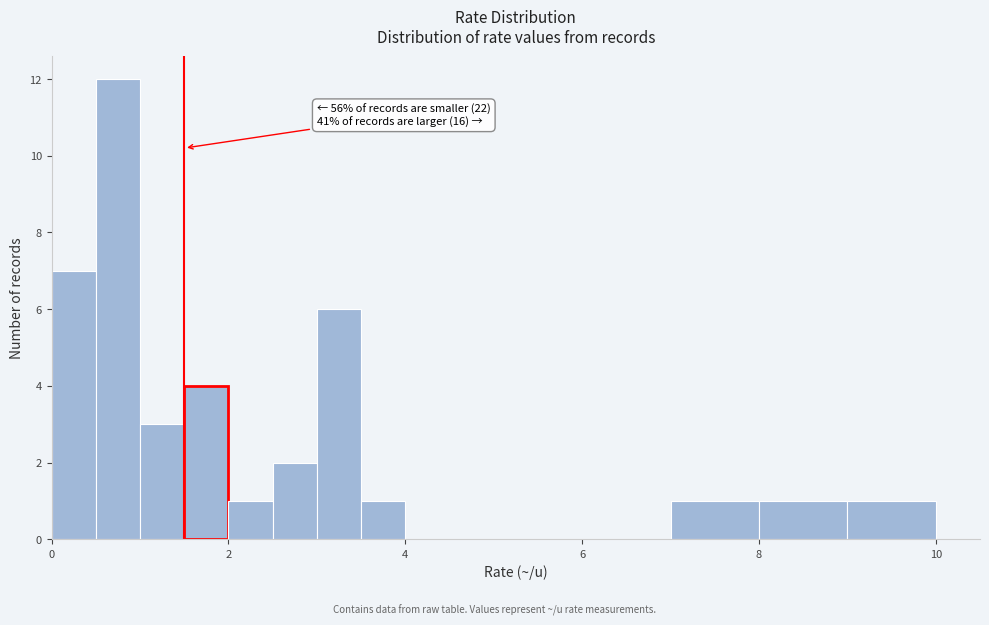

Read against the x-axis, roughly where is the centre of the tallest bar?

0.8